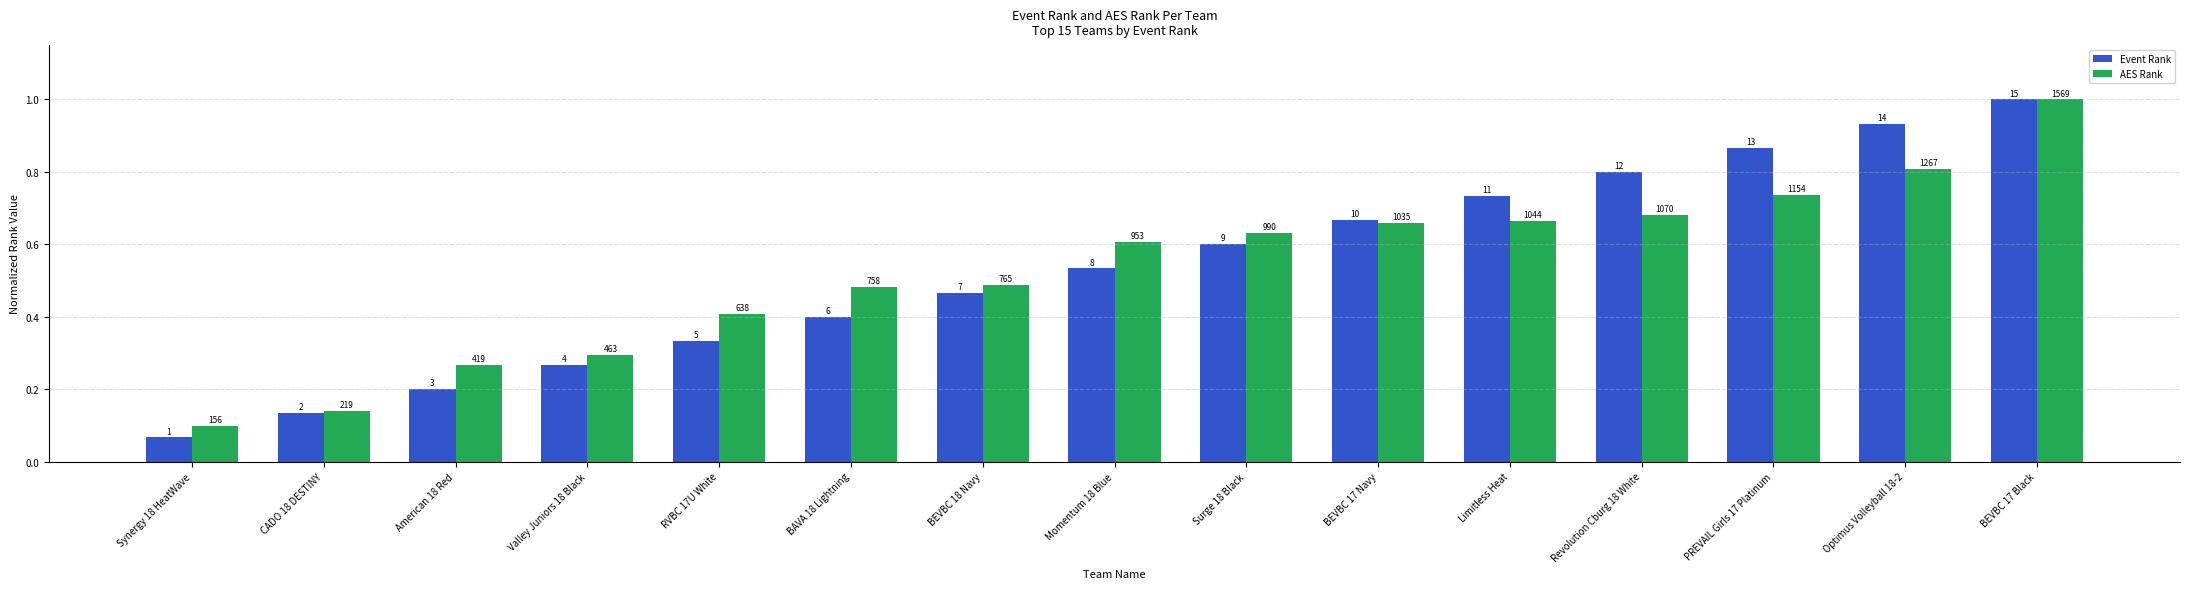

What is the label of the 14th bar from the left?

Optimus Volleyball 18-2